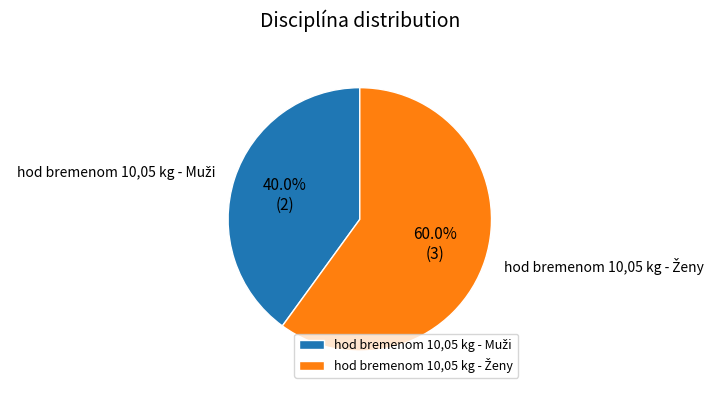

Does any single category account for the majority?

Yes